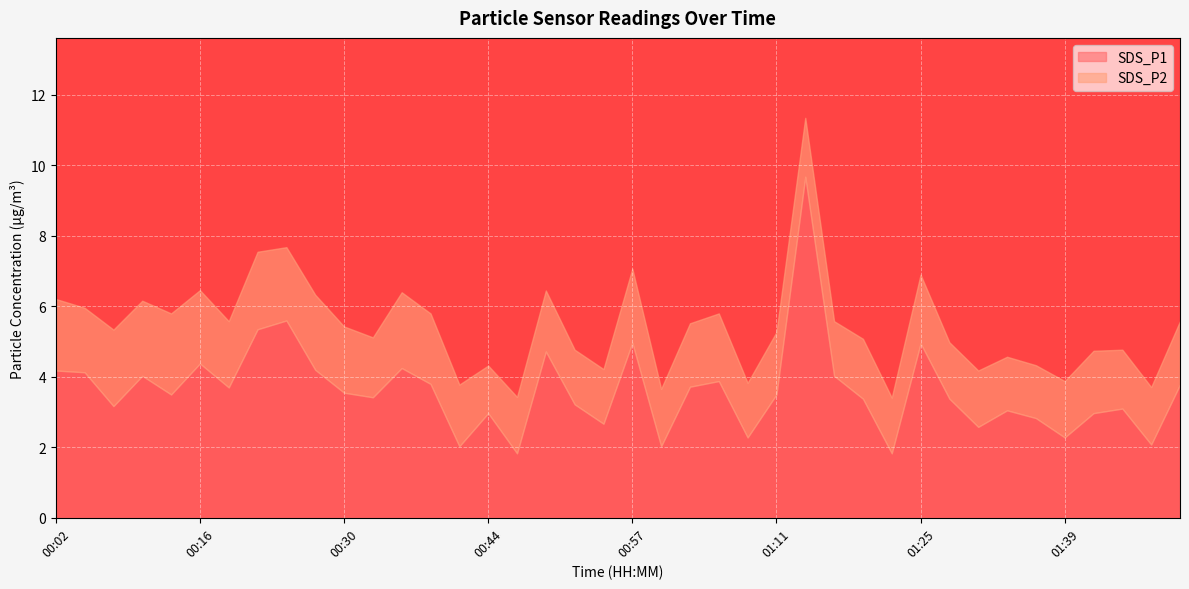

Which series has the largest range (max minus min)?

SDS_P1